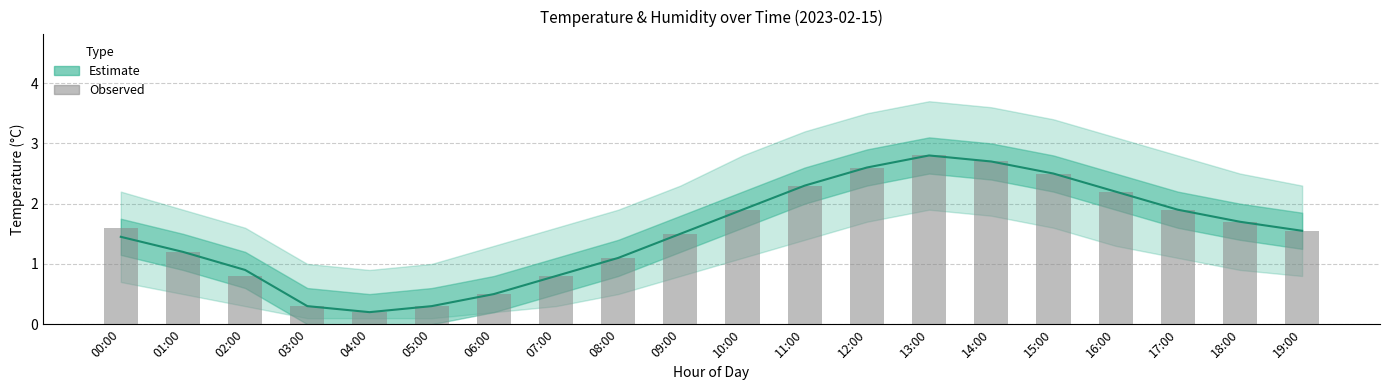

At how many categories does at least one series exceed 1?

14